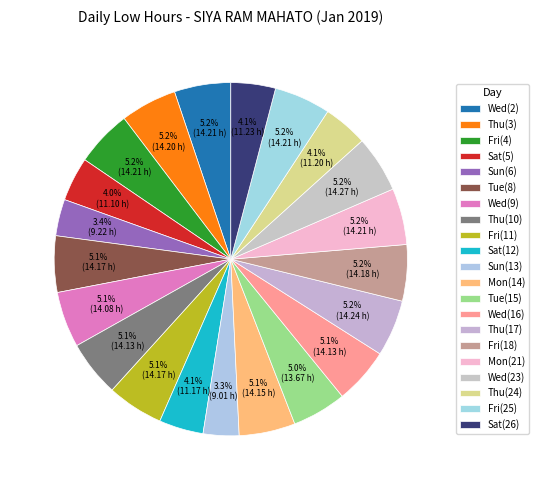

What is the ratio of the value at Sun(6) to the value at Wed(9)?

0.7